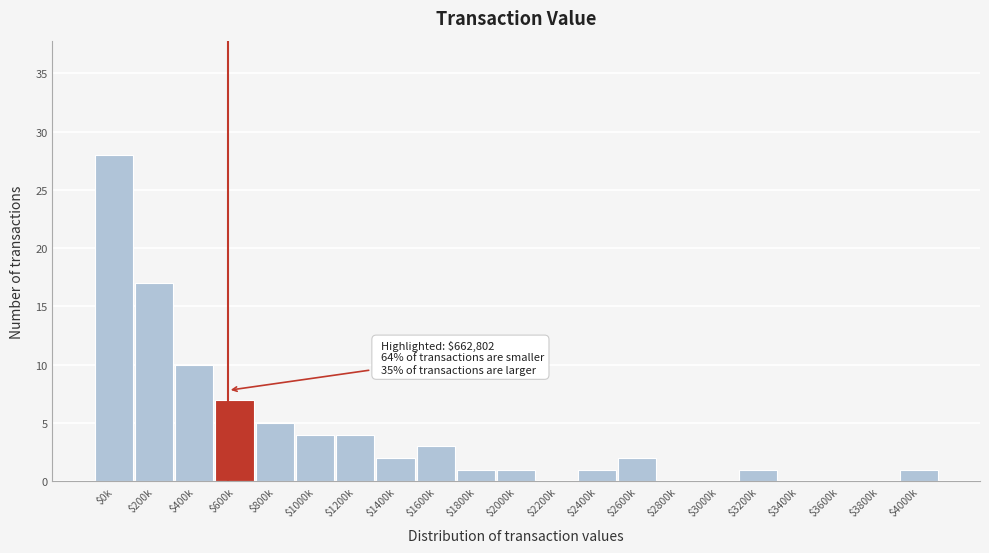

At which label is the value closest to 14?

$200k